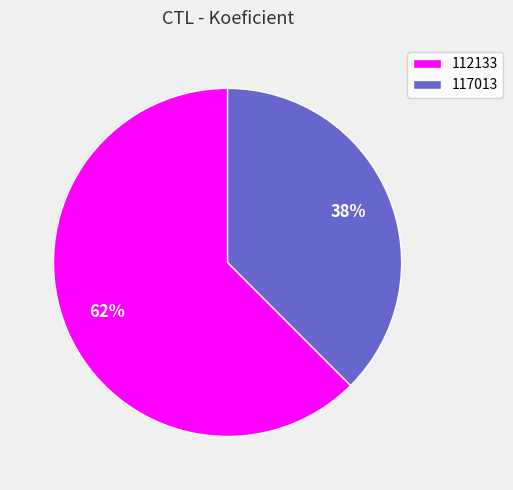

What is the ratio of the value at 117013 to the value at 112133?

0.6